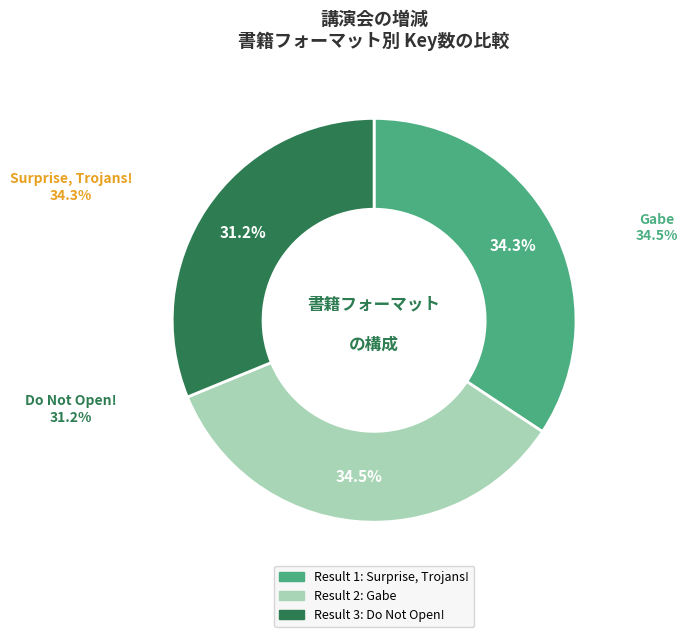

How much of the chart is everything except Gabe?

65.5%